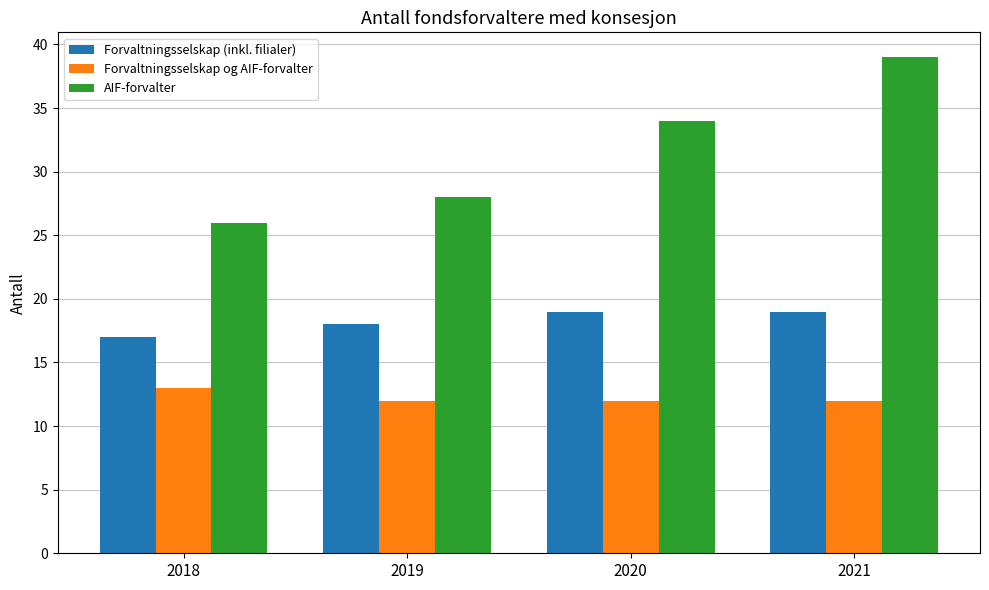

Which series has the largest total across all categories?

AIF-forvalter